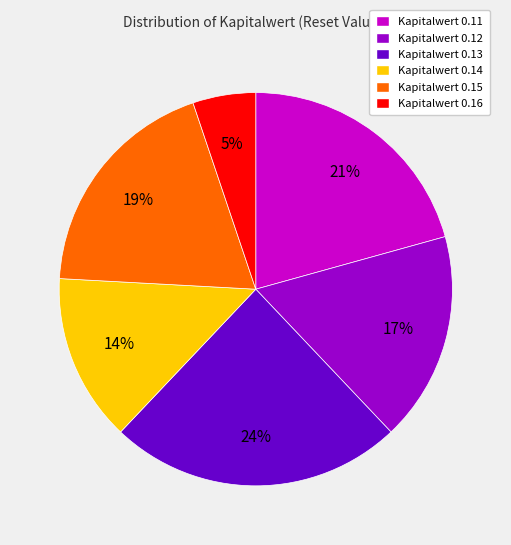

To the nearest percent, what is the difference between the largest and smallest slice percentages?

19%